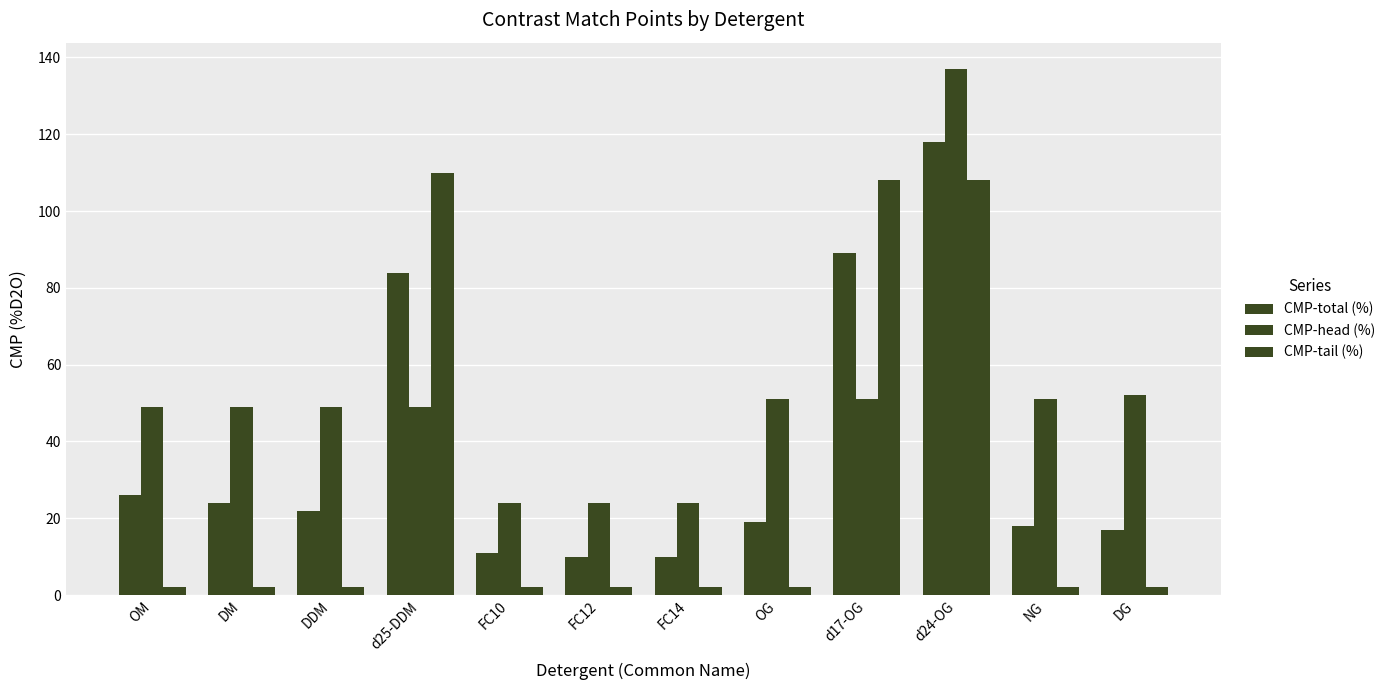

Which series has the widest spread of values?

CMP-head (%)